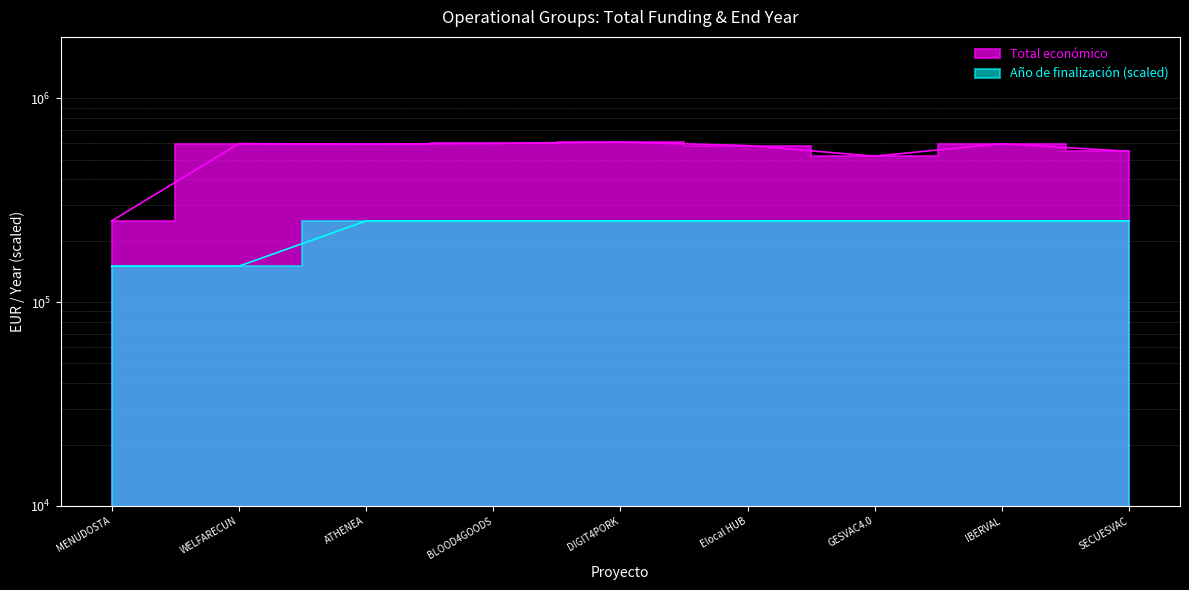

Does the chart have visible grid lines?

Yes